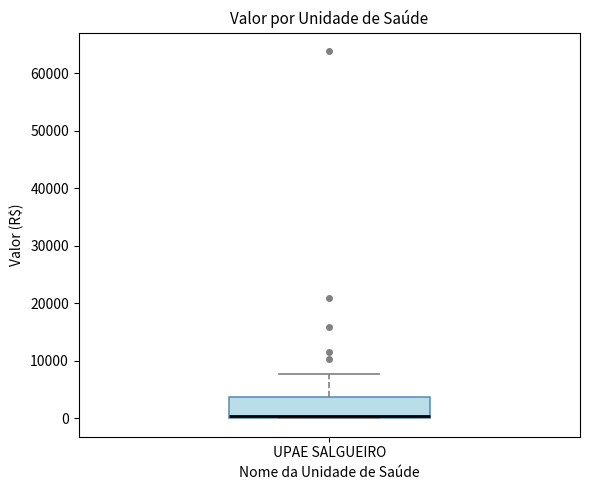

Read this box plot against the y-axis: the position of the median line, the range covered by the box, and the ends of both whiskers. The values are not printed on the chart, so give them approximately, as read against the axis.

median 0 (drawn on the box's lower edge), box 0 to 4000, whiskers 0 to 8000